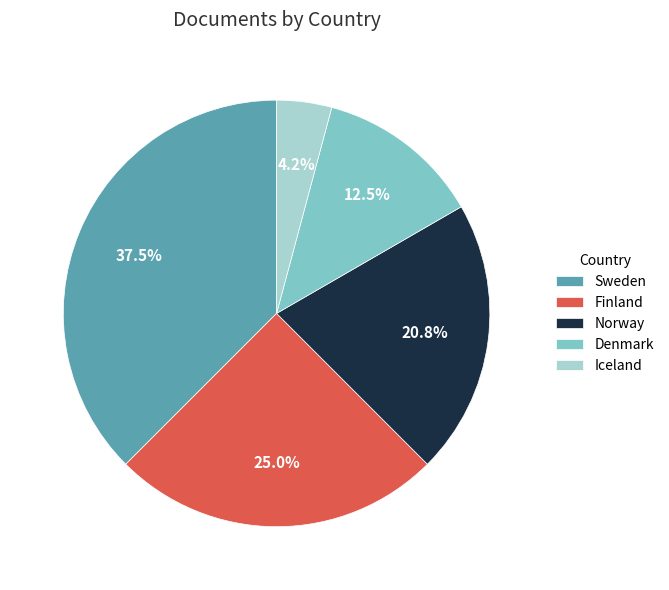

How many segments does this pie chart have?

5